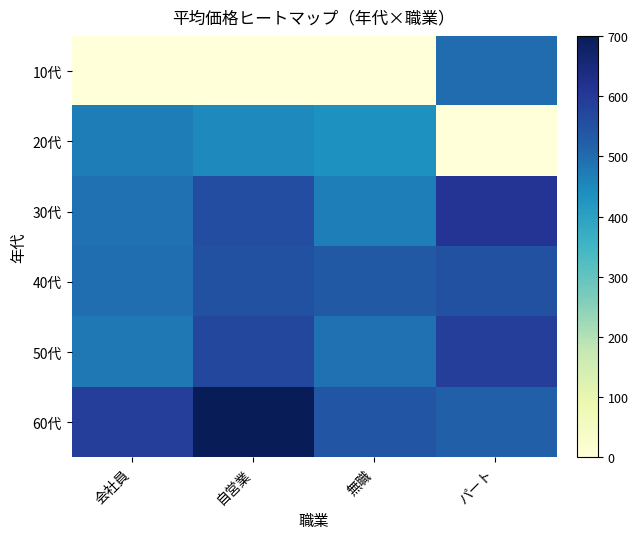

Which series has the widest spread of values?

10代